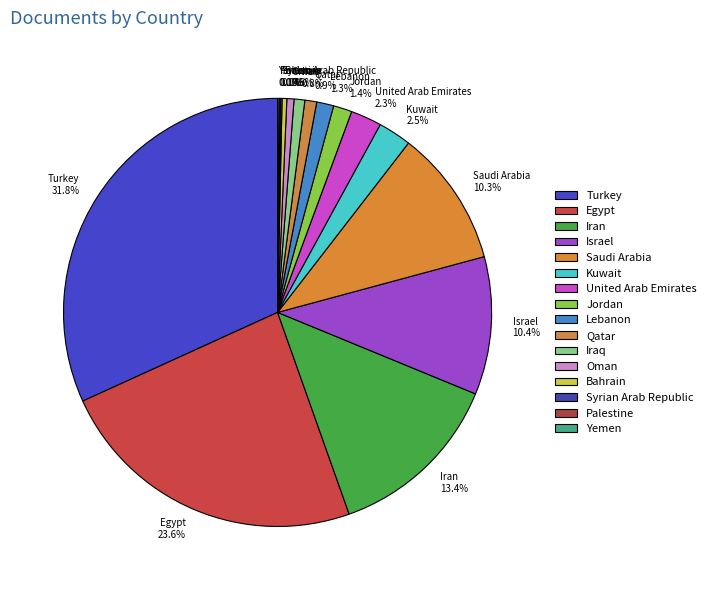

Does Kuwait account for over 50% of the chart?

No